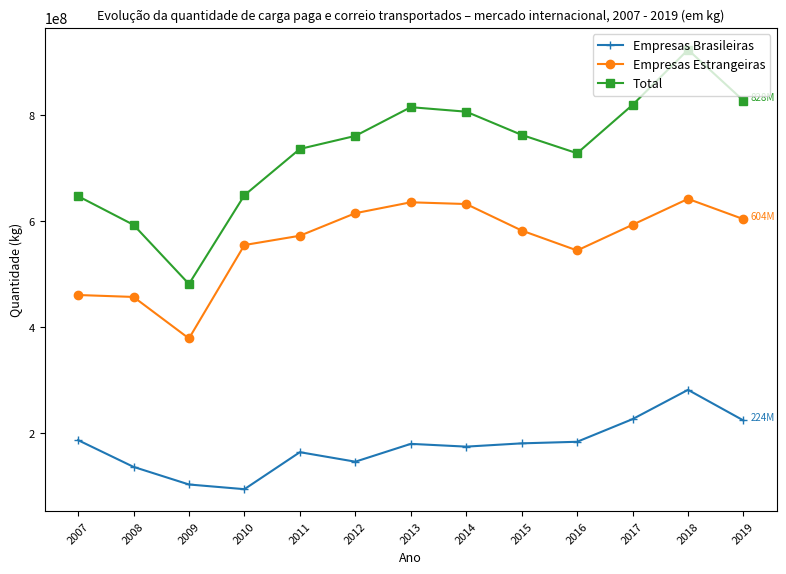

True or false: Total has a value of 251933375 at 2014.

False